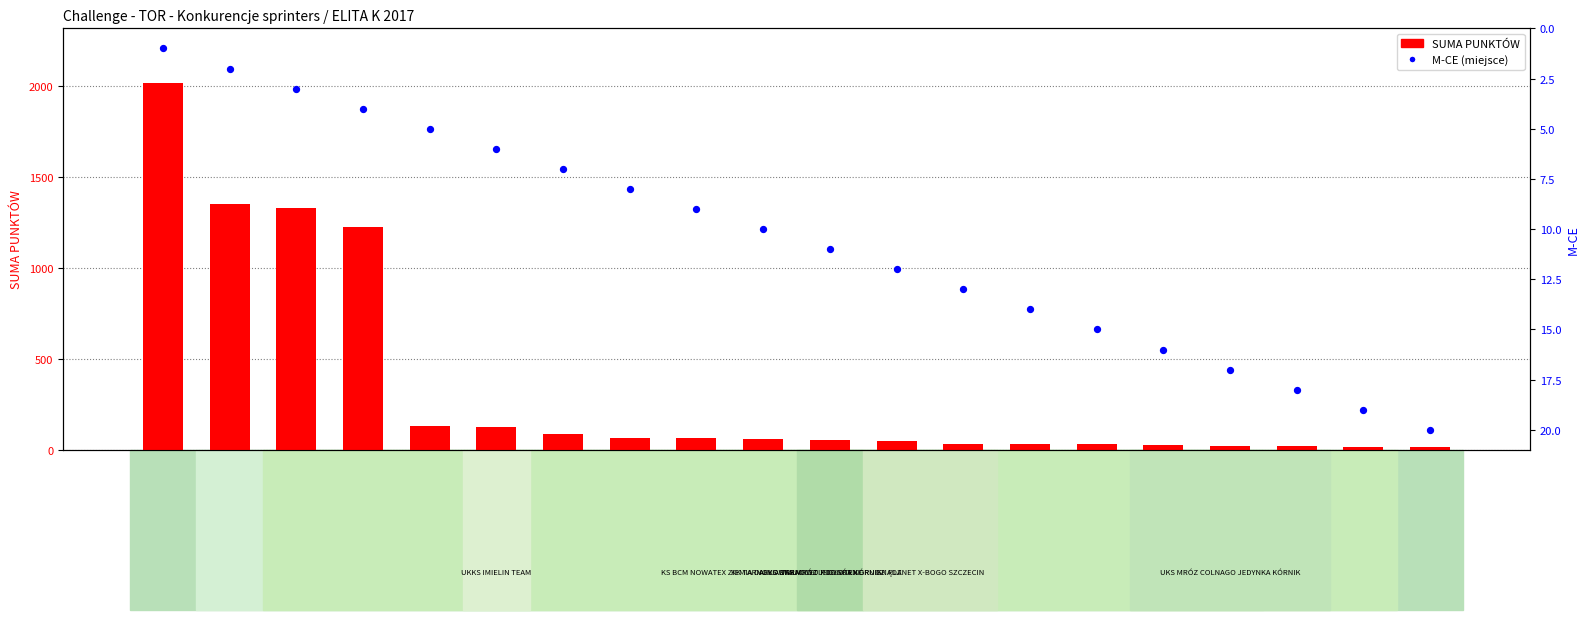

What are all the series names shown in the legend?

SUMA PUNKTÓW, M-CE (miejsce)